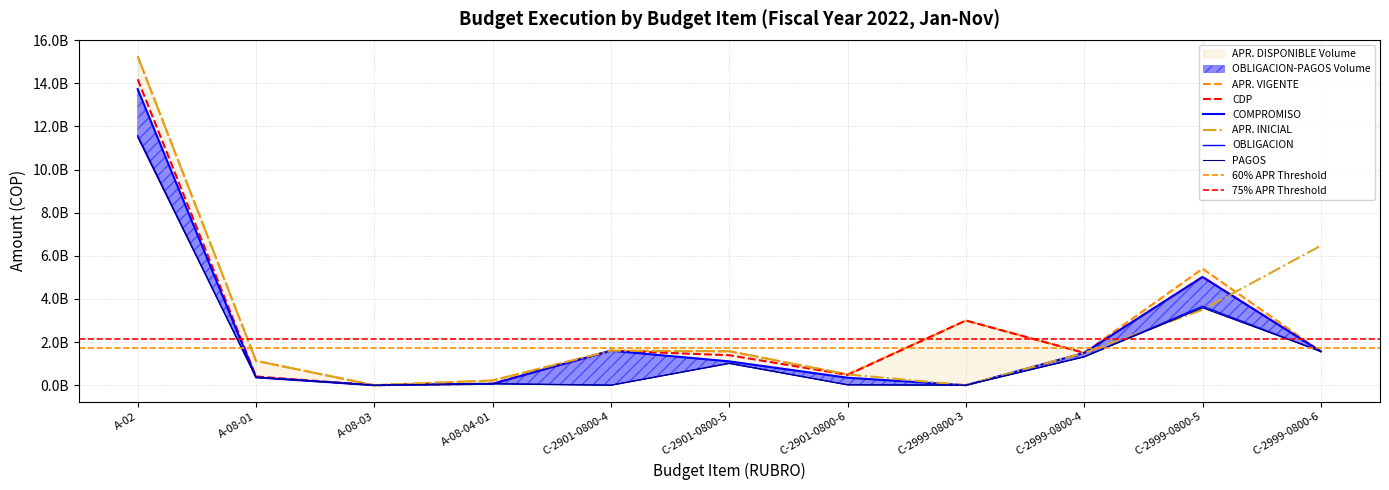

How many data points does each series have?

11